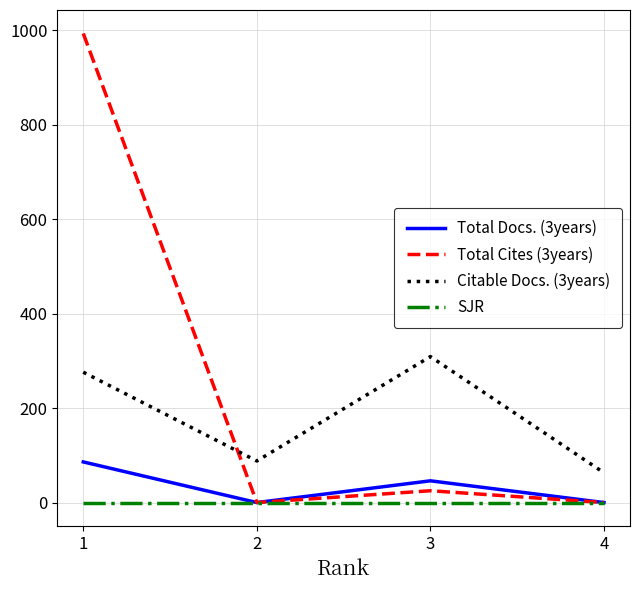

What is the spread (max minus min) of values at 1?

993